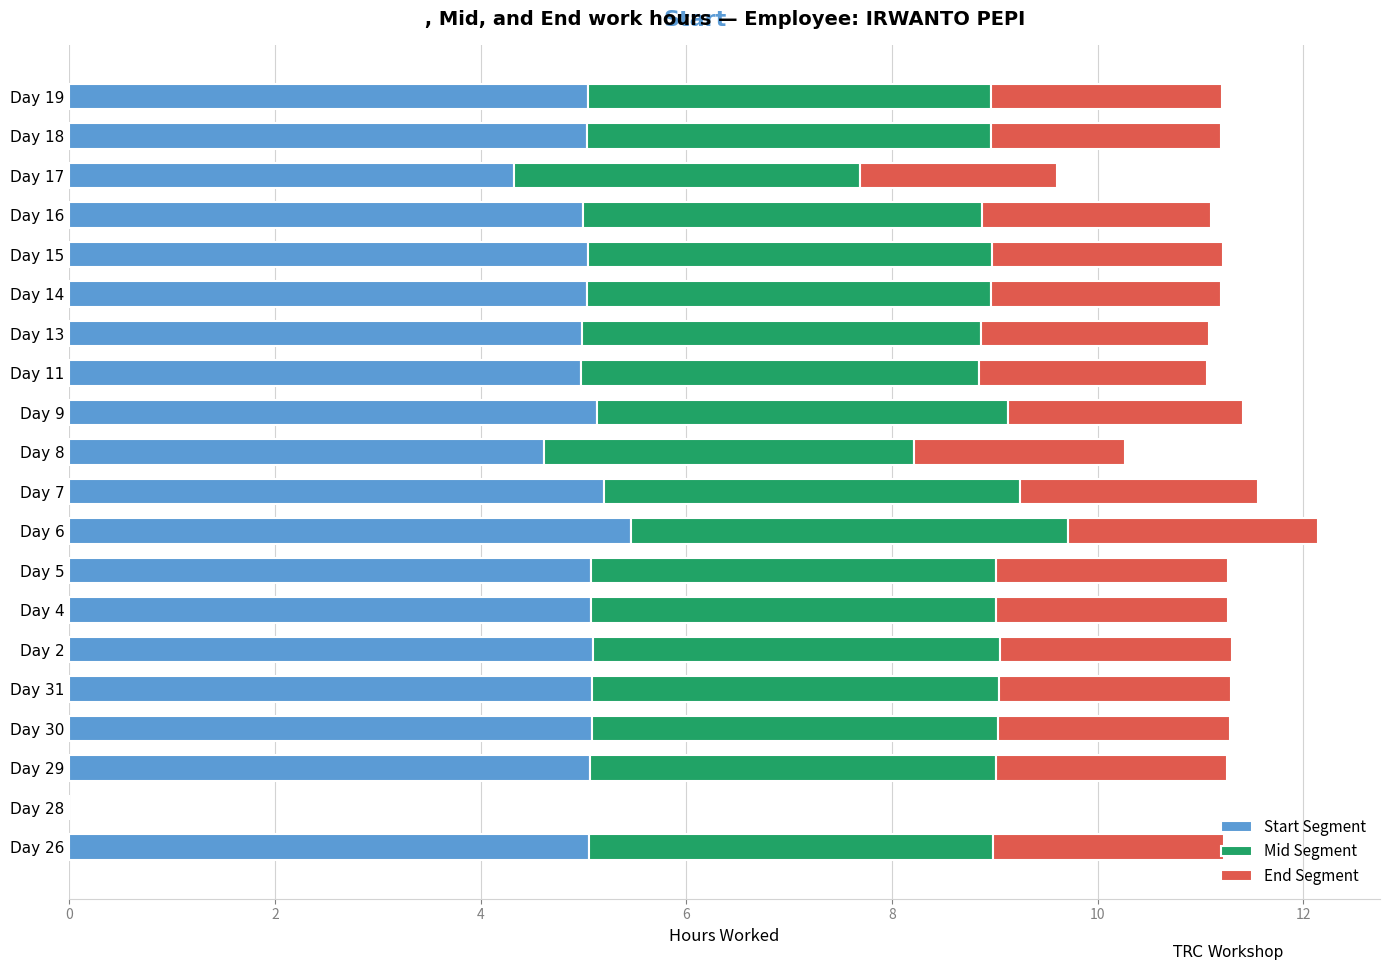

What is the total value across all series at Day 31?

11.3